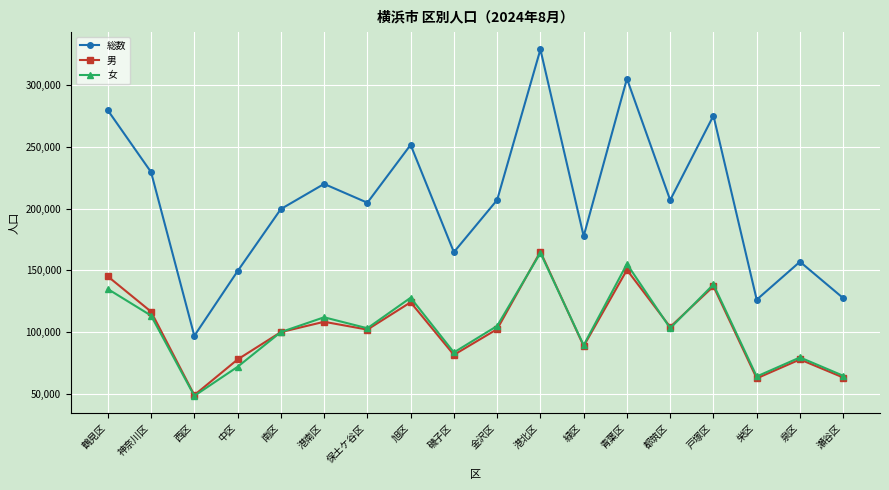

In 男, how many points are lower than both neighbors (excluding endpoints)?

6